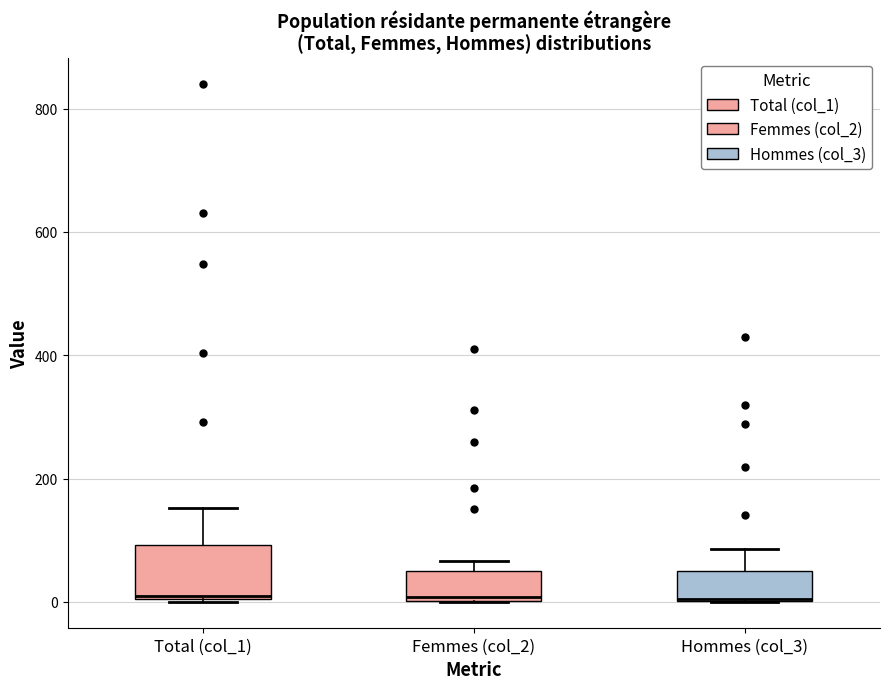

Which box is the tallest, from its lower edge to its upper edge?

Total (col_1)